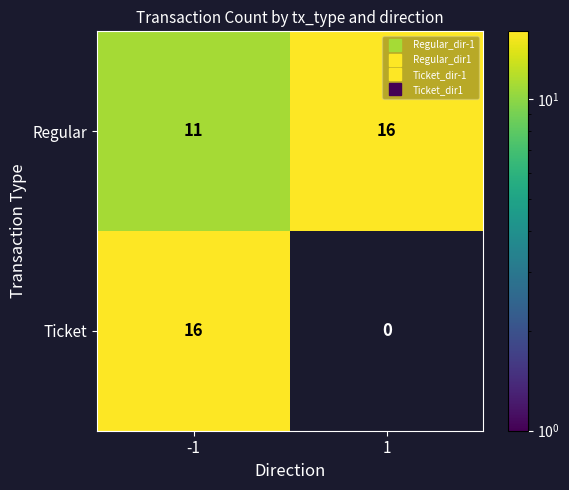

Read the Regular value at 1.

16